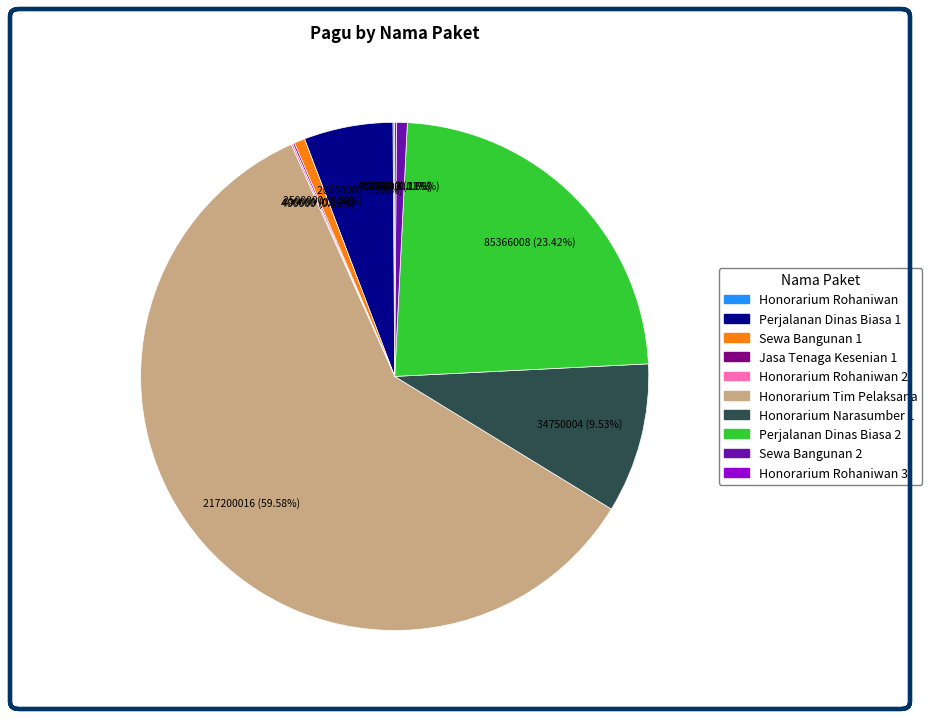

Is there a majority slice in this chart?

Yes